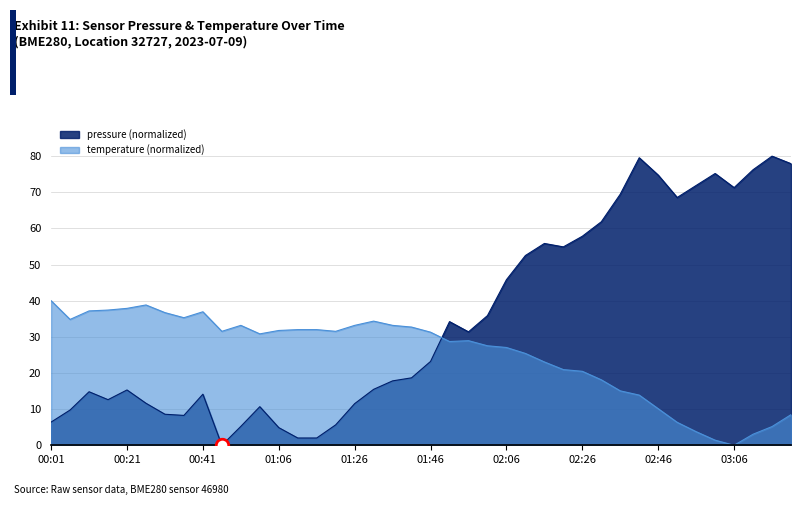

Which series has the largest total across all categories?

pressure